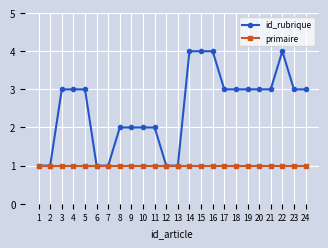

Which series has the largest range (max minus min)?

id_rubrique